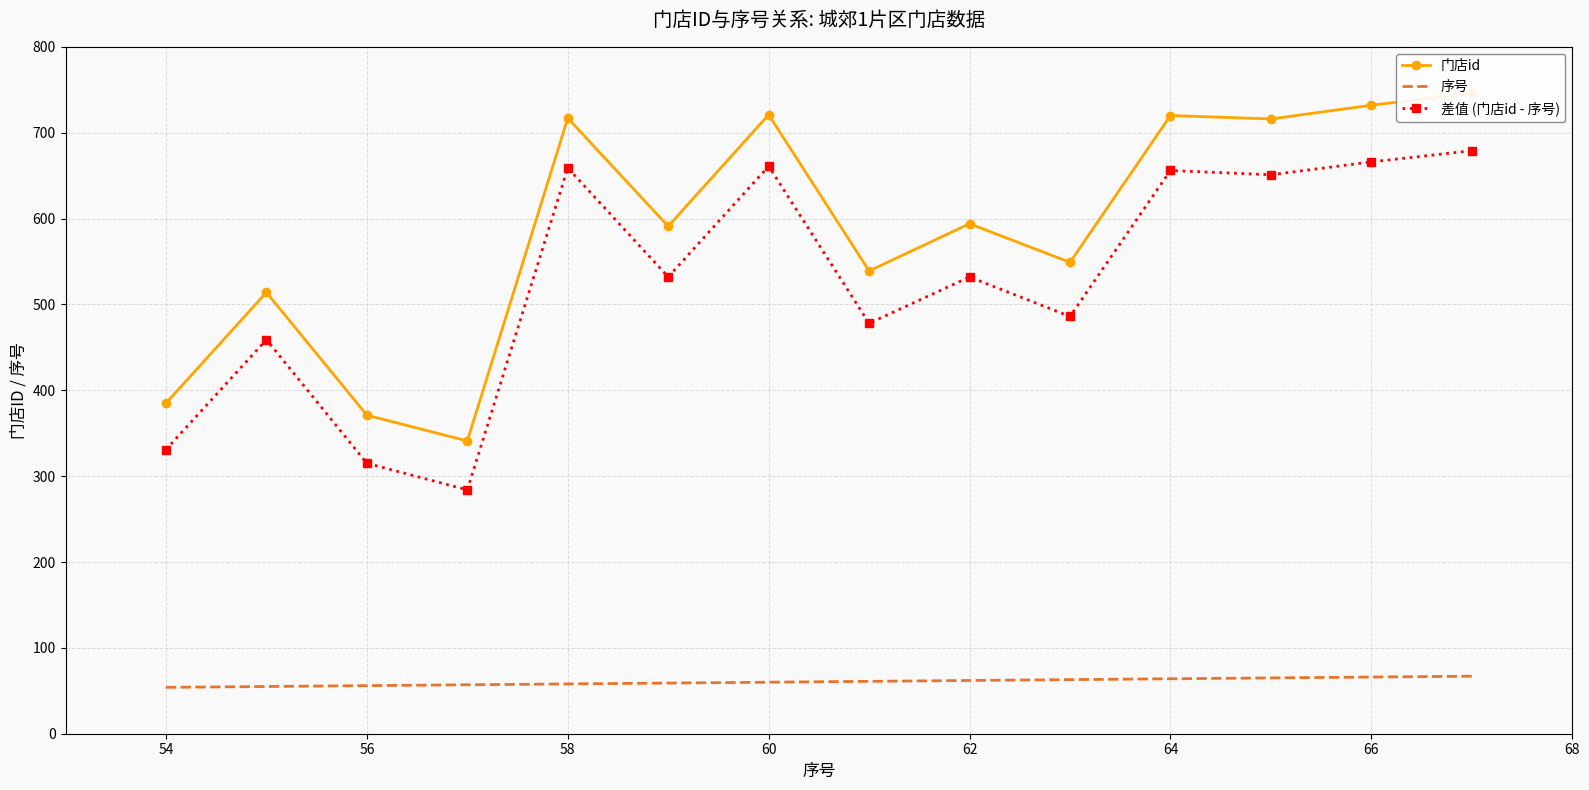

In 差值 (门店id - 序号), how many points are higher than both neighbors (excluding endpoints)?

5